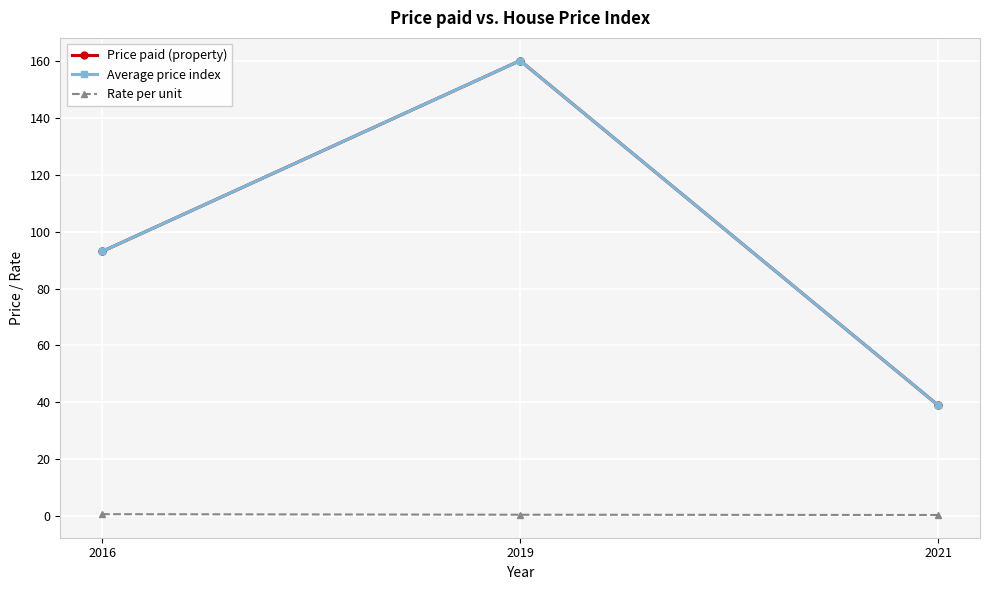

Does the chart have visible grid lines?

Yes